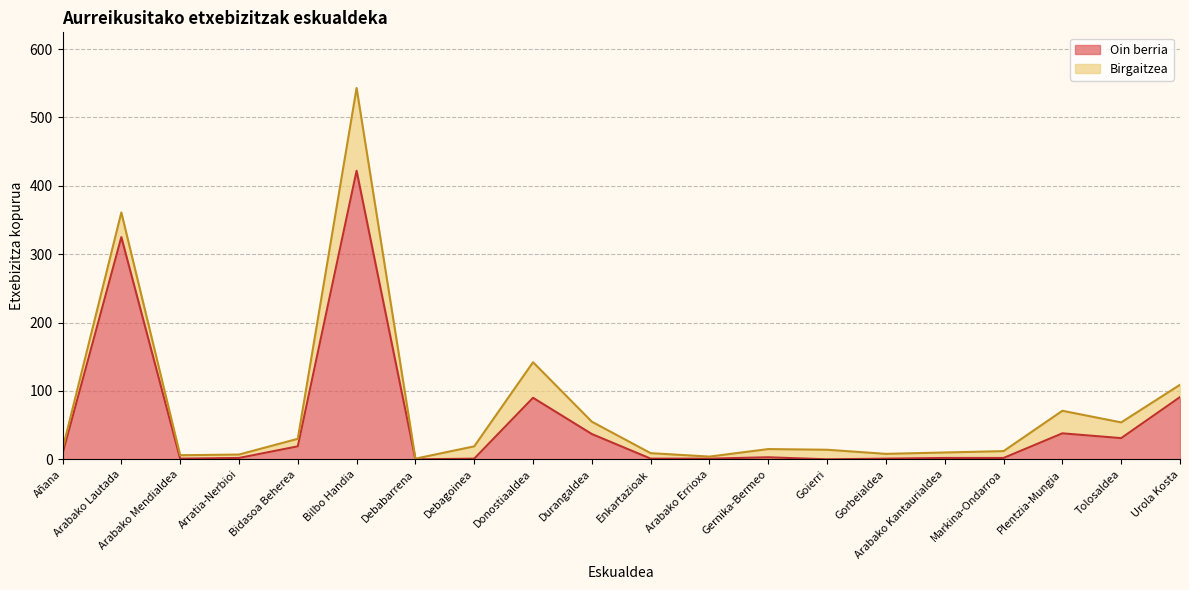

Rank the categories by value from highest to lowest.

Bilbo Handia, Arabako Lautada, Urola Kosta, Donostiaaldea, Plentzia-Mungia, Durangaldea, Tolosaldea, Bidasoa Beherea, Añana, Gernika-Bermeo, Arratia-Nerbioi, Arabako Kantaurialdea, Markina-Ondarroa, Arabako Mendialdea, Debagoinea, Enkartazioak, Arabako Errioxa, Gorbeialdea, Debabarrena, Goierri